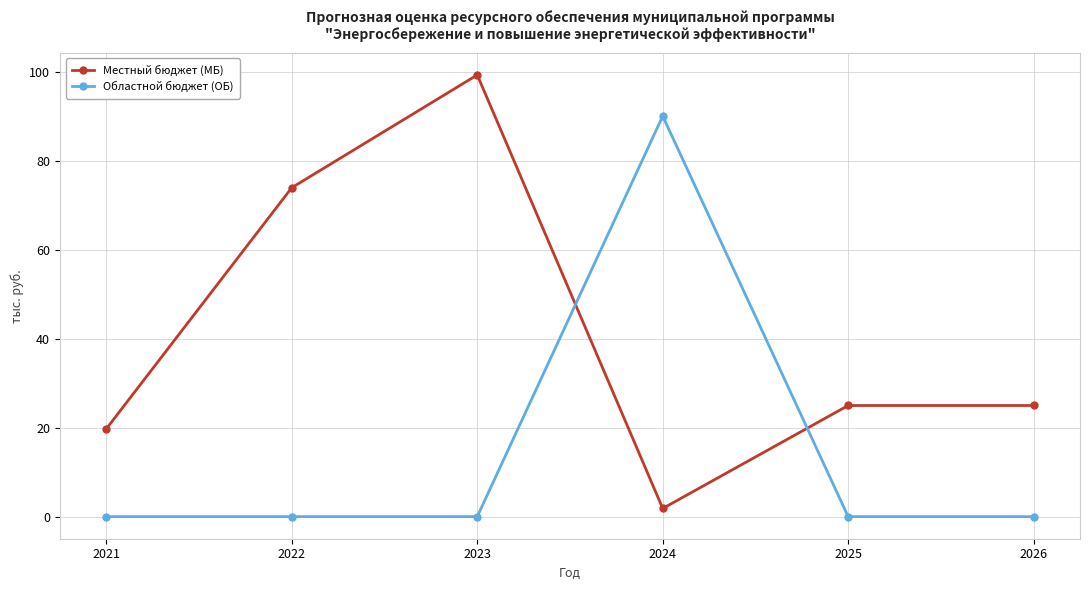

What is the difference between the highest and lowest values at 2023?

99.4